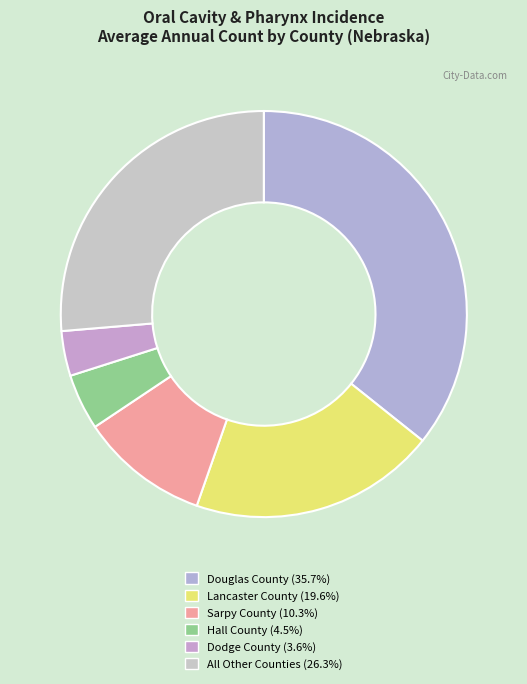

Count the number of slices in the pie.

6